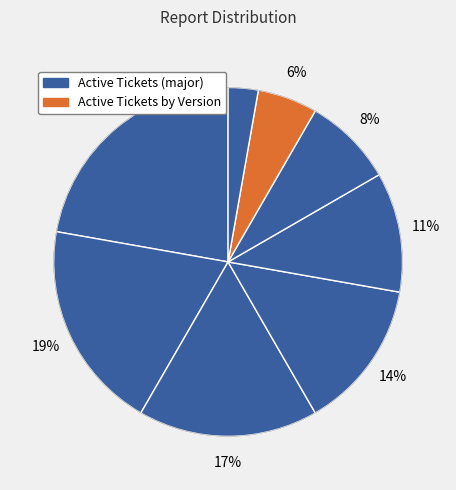

Is it true that Active Tickets by Version is 6% of the pie?

True